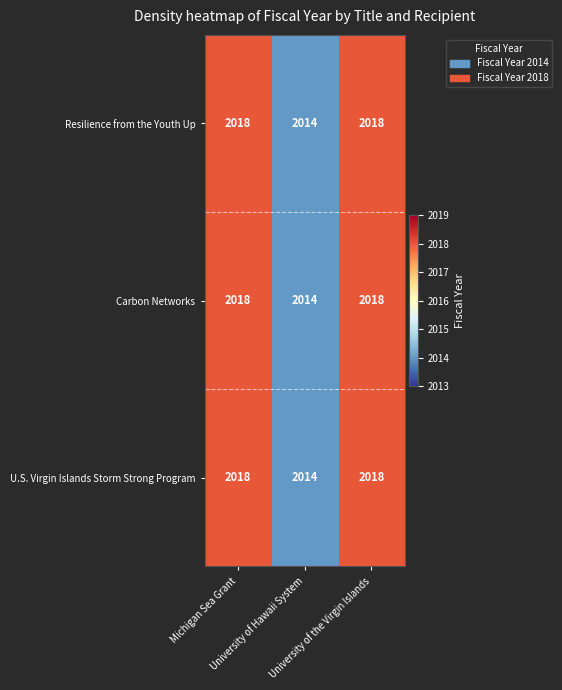

What is the difference between the second highest and minimum values in the Resilience from the Youth Up series?

4